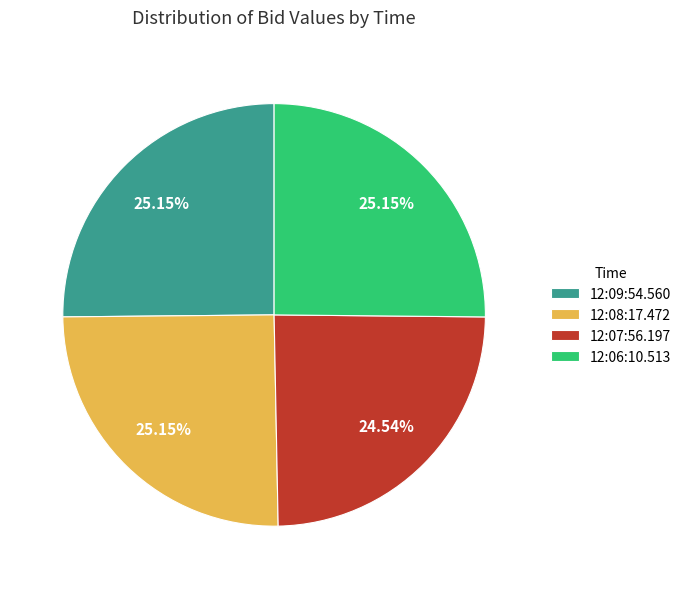

To the nearest percent, what portion does 12:09:54.560 represent?

25%